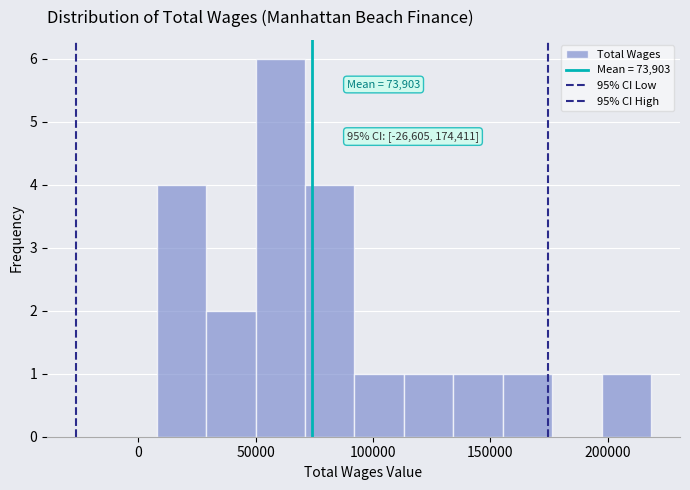

Over which range of the x-axis is the bar tallest?

50000 to 70000